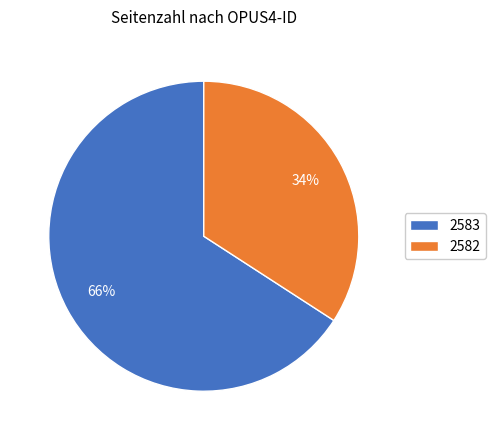

Combined, do 2582 and 2583 account for over 50%?

Yes